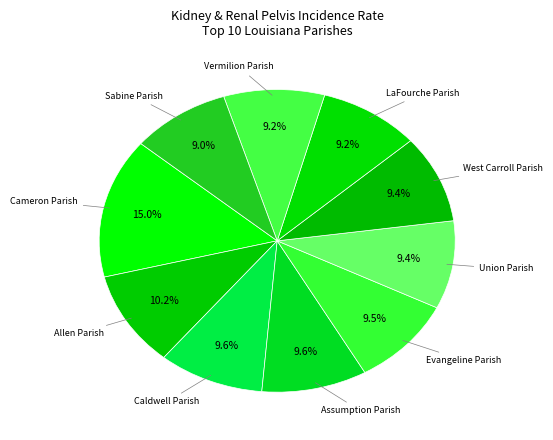

What percentage is the West Carroll Parish slice, to the nearest percent?

9%